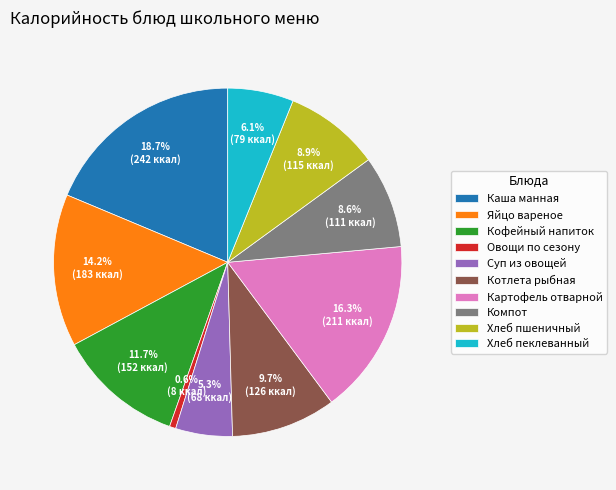

What is the total percentage of Хлеб пшеничный and Каша манная?

27.6%